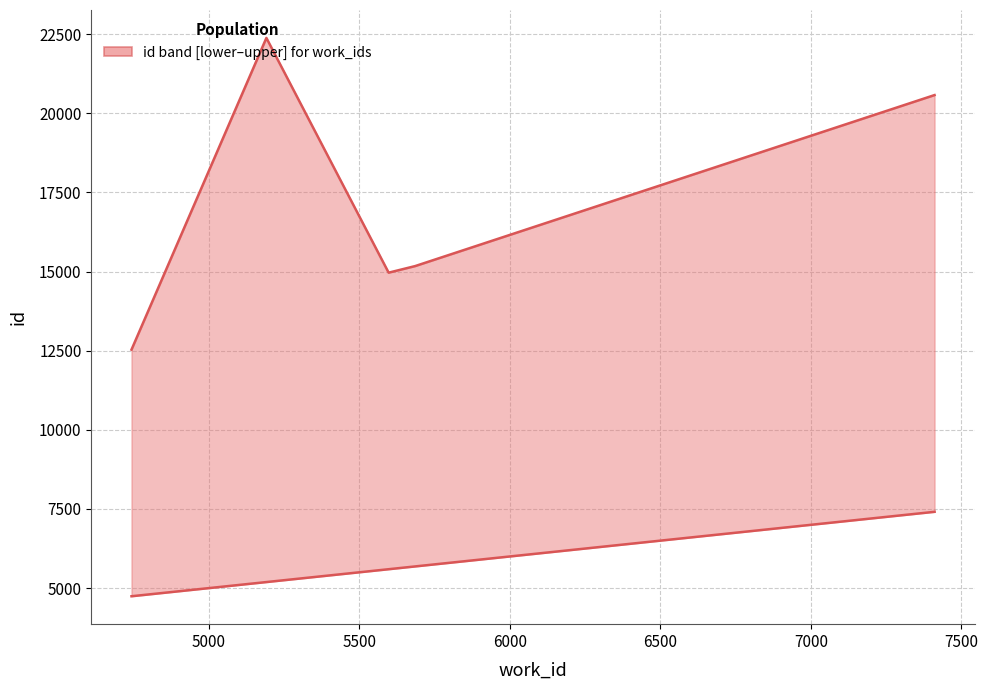

What is the difference between the second highest and second lowest values in the id_upper series?

5609